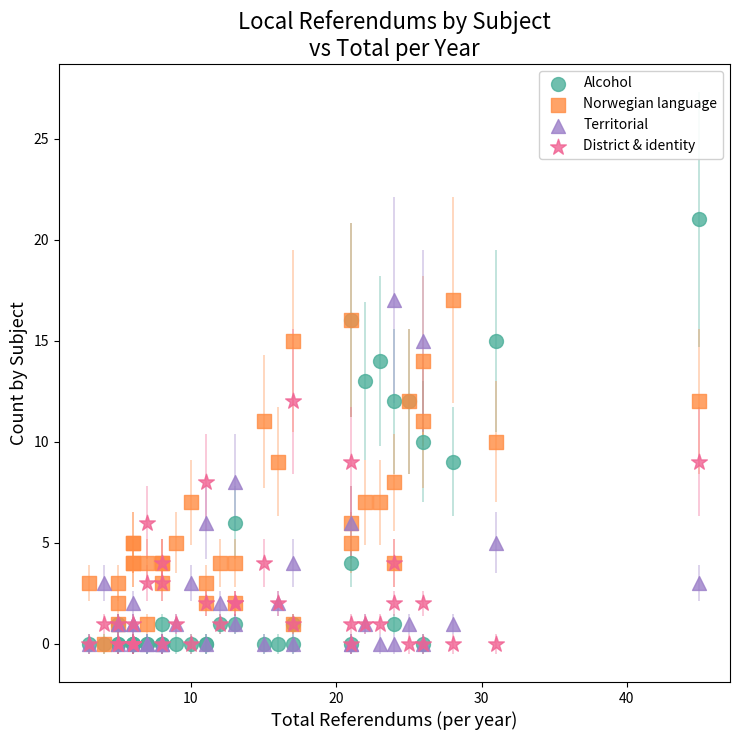

What are all the series names shown in the legend?

Alcohol, Norwegian language, Territorial, District & identity